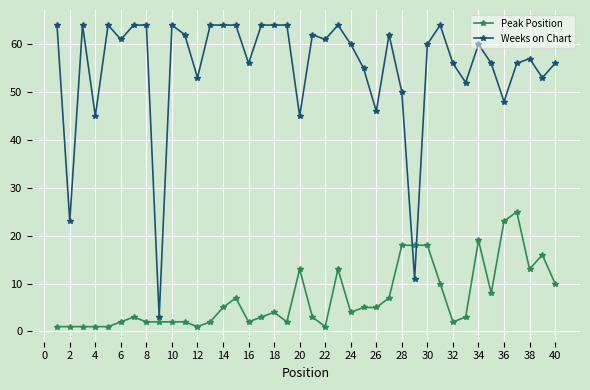

Which series has the largest range (max minus min)?

Weeks on Chart